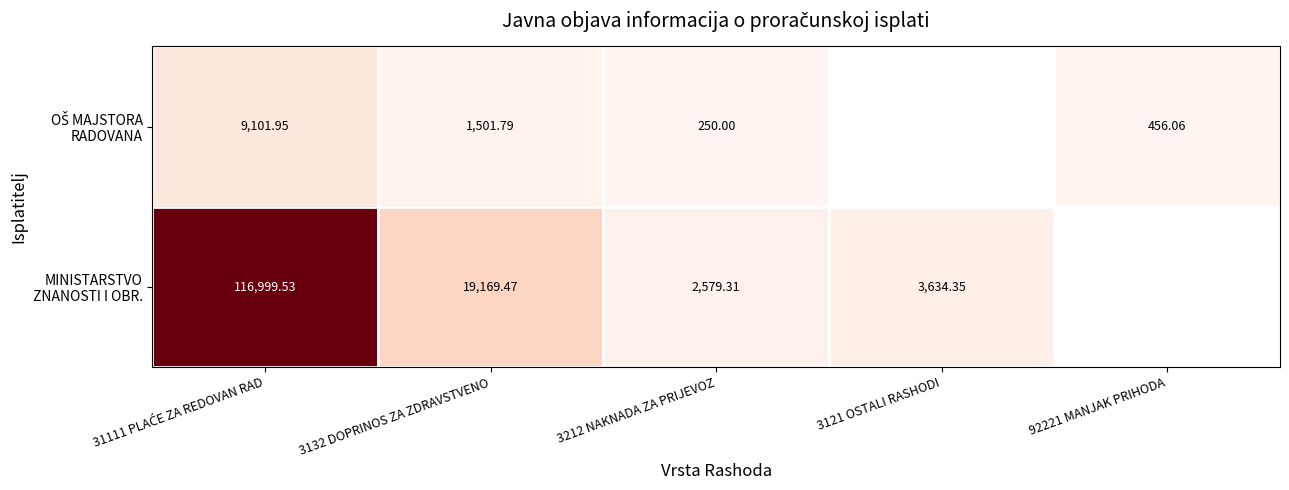

True or false: OŠ MAJSTORA RADOVANA has a value of 2798.7 at 31111 PLAĆE ZA REDOVAN RAD.

False